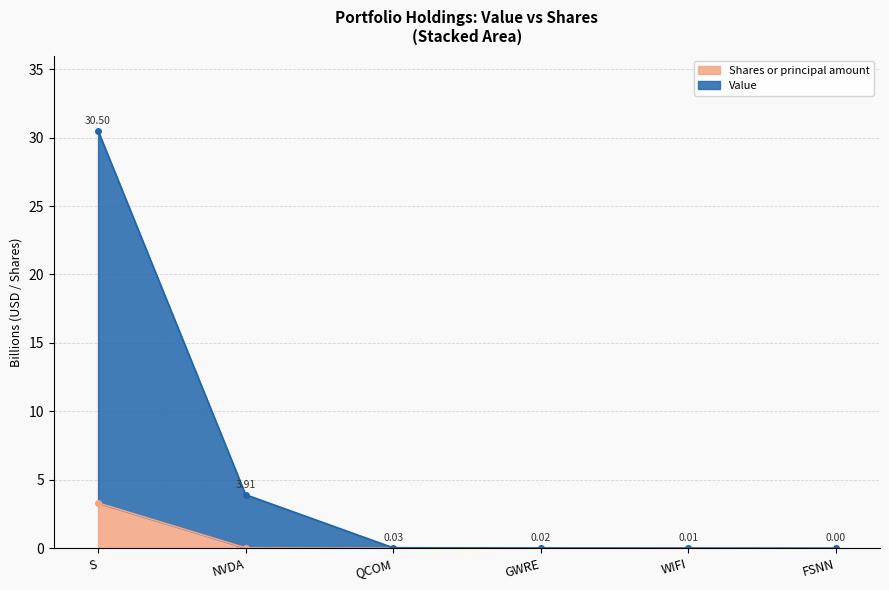

Which series has the widest spread of values?

Value